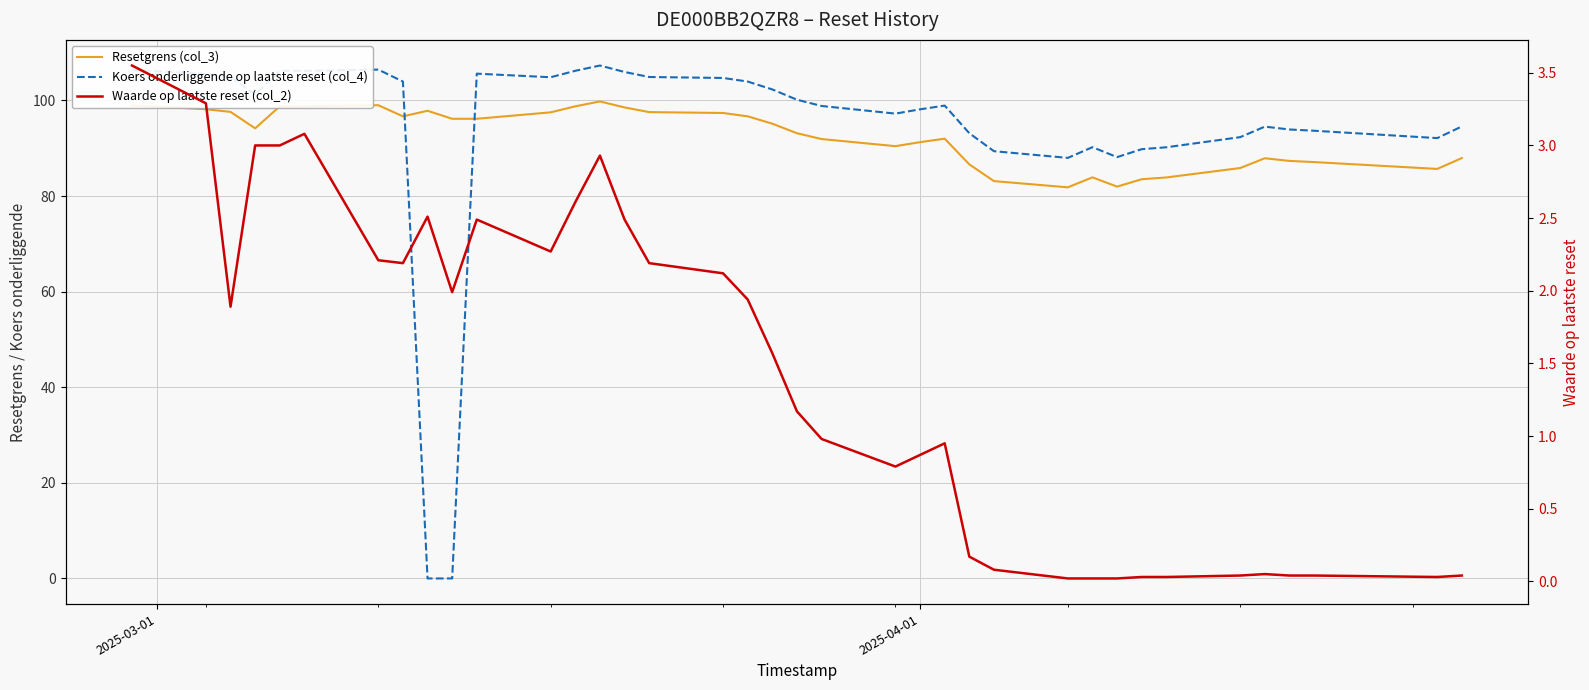

At how many categories does at least one series exceed 26?

37